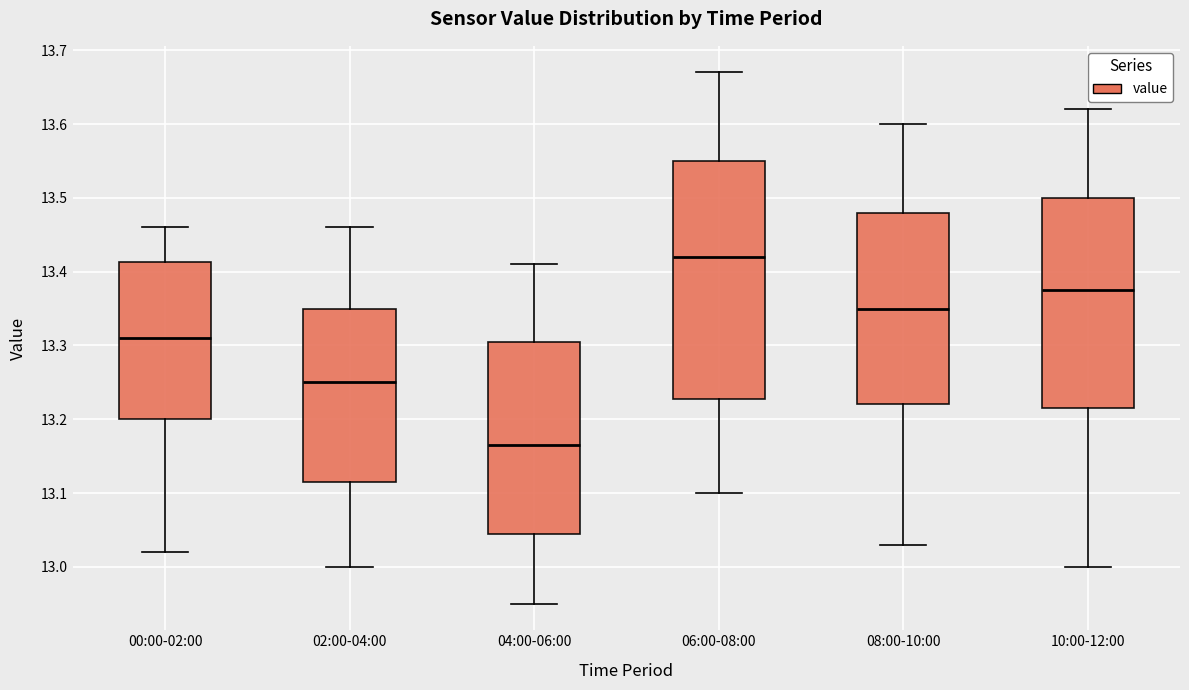

Reading left to right, transcribe this box plot: for each box, give where its median line is, the range the box spans, and where its two whiskers end, as read against the y-axis. The values are not printed on the chart, so give them approximately, as read against the axis.

00:00-02:00: median 13.31, box 13.20 to 13.41, whiskers 13.02 to 13.46
02:00-04:00: median 13.25, box 13.12 to 13.35, whiskers 13.00 to 13.46
04:00-06:00: median 13.17, box 13.05 to 13.31, whiskers 12.95 to 13.41
06:00-08:00: median 13.42, box 13.23 to 13.55, whiskers 13.10 to 13.67
08:00-10:00: median 13.35, box 13.22 to 13.48, whiskers 13.03 to 13.60
10:00-12:00: median 13.38, box 13.22 to 13.50, whiskers 13.00 to 13.62